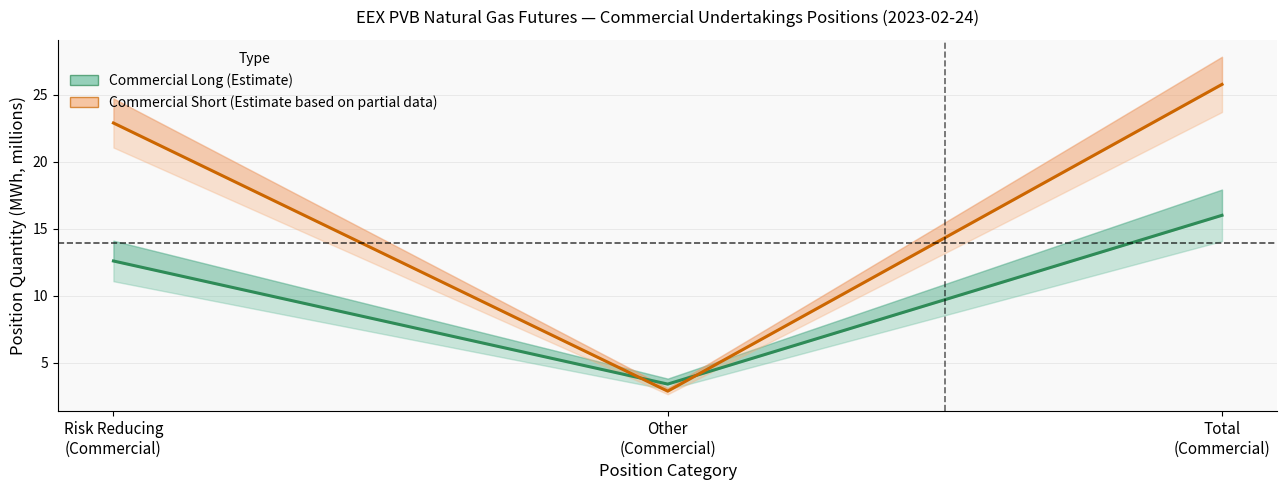

Reading left to right, what are all the values shown in this chart?

Commercial Long (Estimate): Risk Reducing
(Commercial)=12.6	Other
(Commercial)=3.4	Total
(Commercial)=16.0
Commercial Short (Estimate based on partial data): Risk Reducing
(Commercial)=22.9	Other
(Commercial)=2.9	Total
(Commercial)=25.8